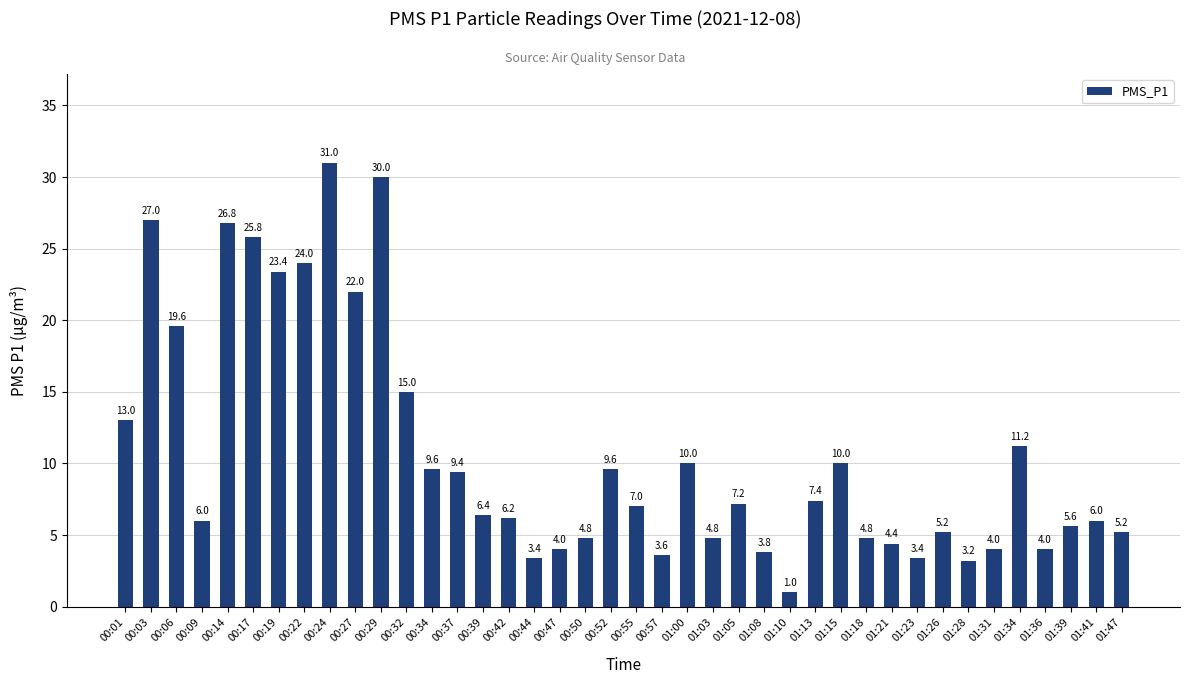

What is the difference between the maximum and minimum values?

30.0